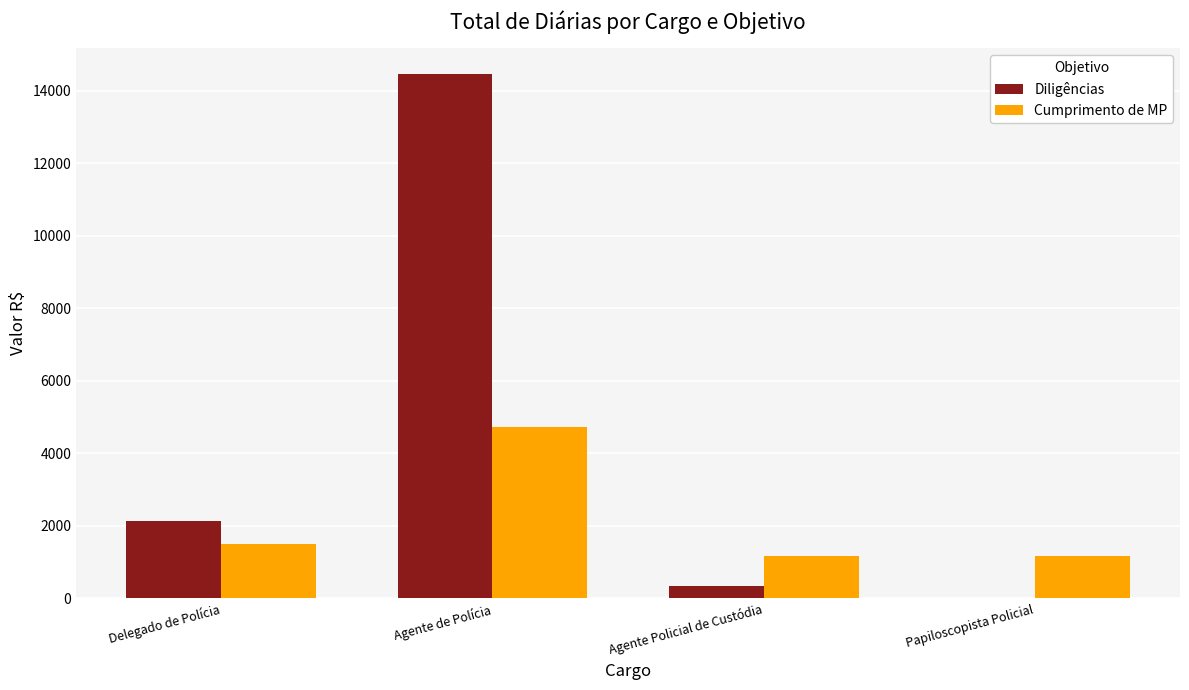

How many distinct data groups are displayed?

2